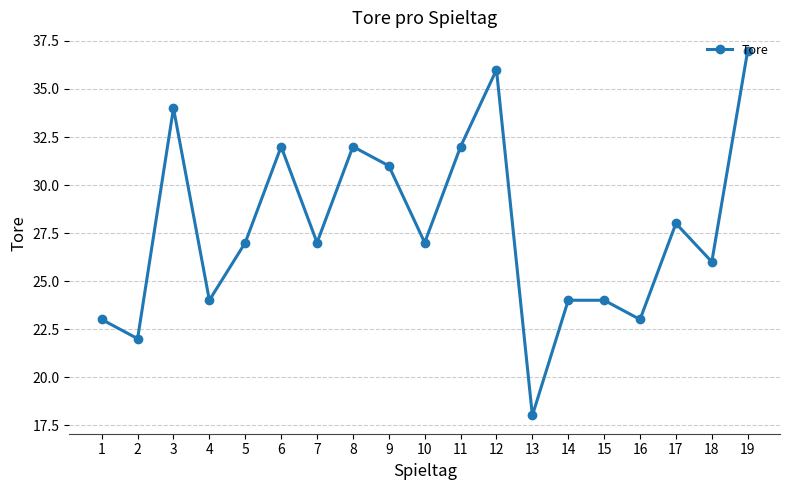

Approximately how many times larger is the value at 7 compared to 14?

1.1